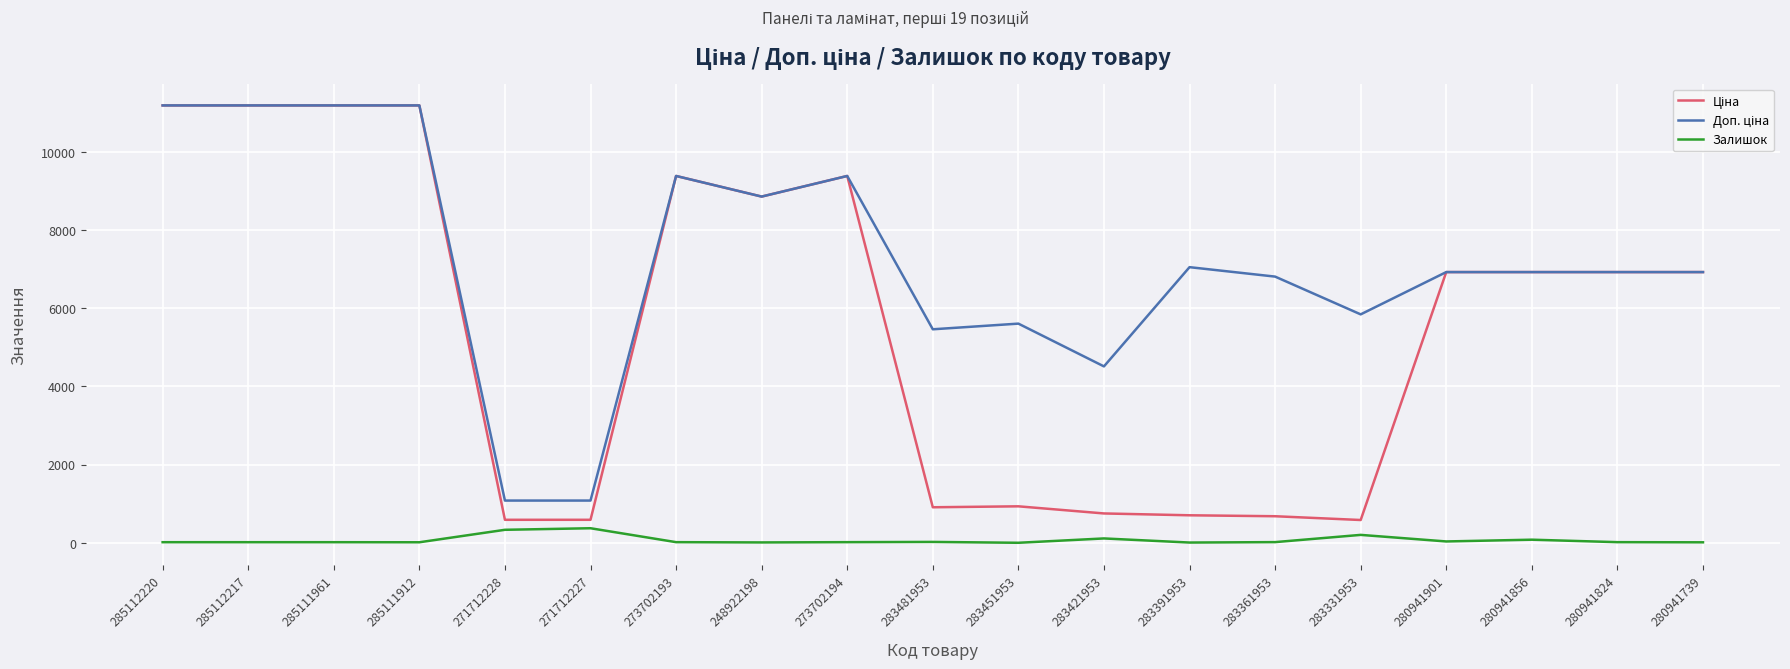

What is the maximum value shown in the chart?

11188.2